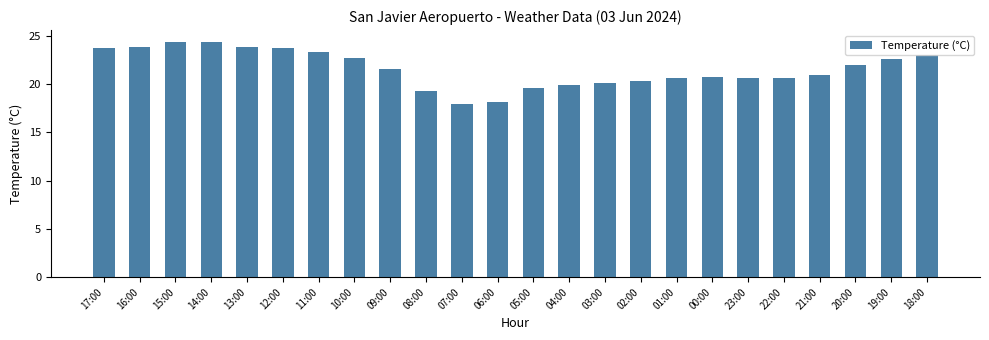

What is the change in value from 01:00 to 20:00?

+1.4